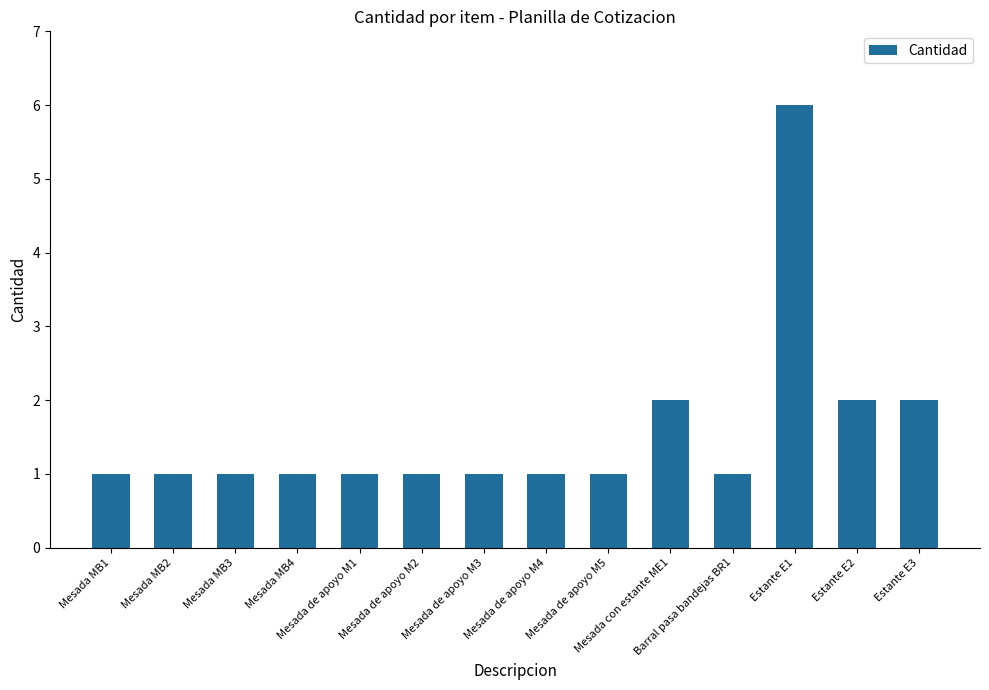

Reading right to left, transcribe all the data shown in this chart.

Estante E3=2	Estante E2=2	Estante E1=6	Barral pasa bandejas BR1=1	Mesada con estante ME1=2	Mesada de apoyo M5=1	Mesada de apoyo M4=1	Mesada de apoyo M3=1	Mesada de apoyo M2=1	Mesada de apoyo M1=1	Mesada MB4=1	Mesada MB3=1	Mesada MB2=1	Mesada MB1=1